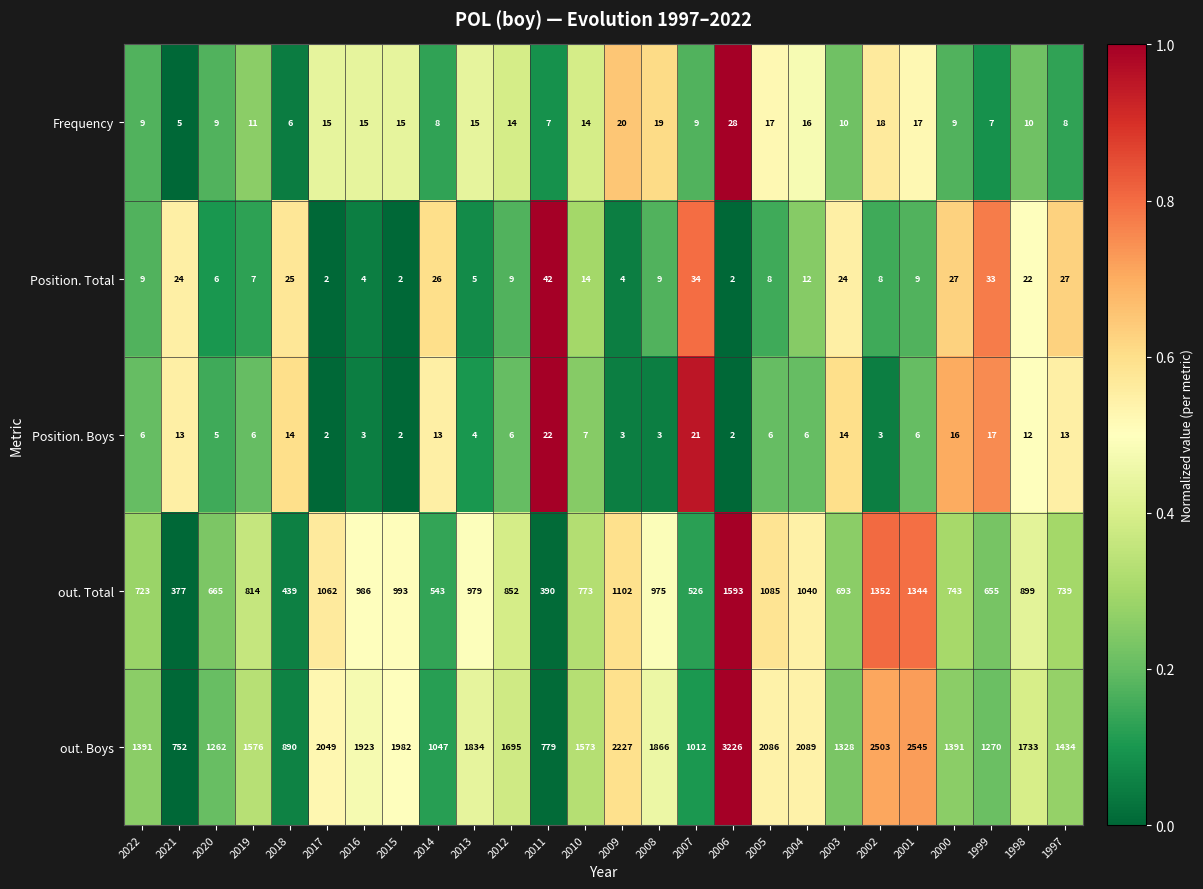

Rank the series at 2003 from highest to lowest value.

out. Boys, out. Total, Position. Total, Position. Boys, Frequency